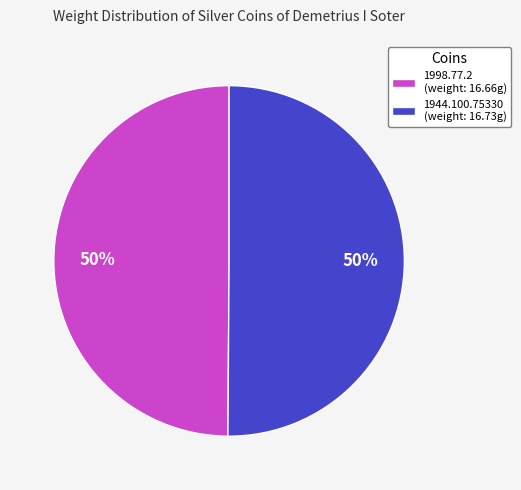

To the nearest percent, what is the combined percentage of 1998.77.2 (weight: 16.66g) and 1944.100.75330 (weight: 16.73g)?

100%